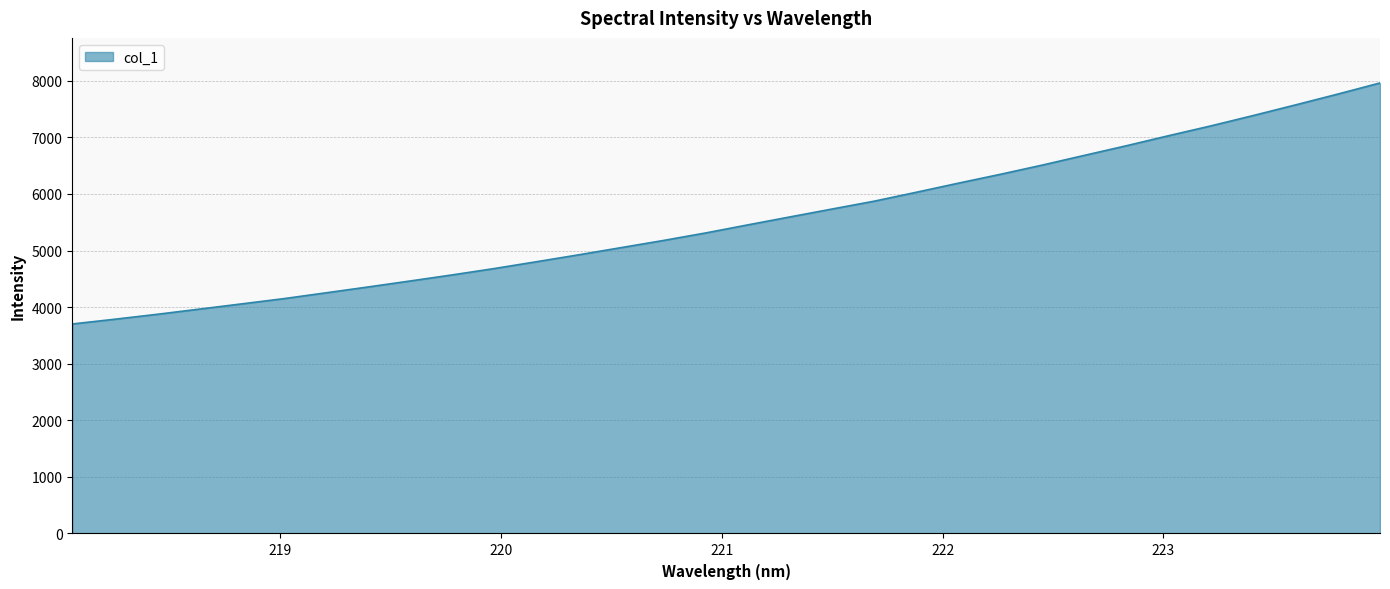

What is the difference between the maximum and minimum values?

4259.5